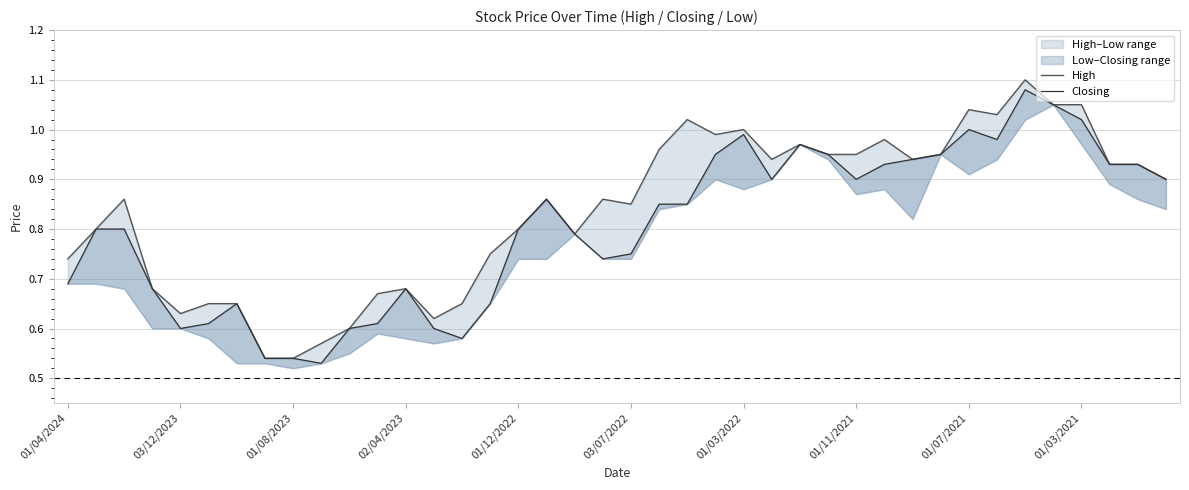

Is the value of High at 32 greater than the value of Closing at 27?

Yes